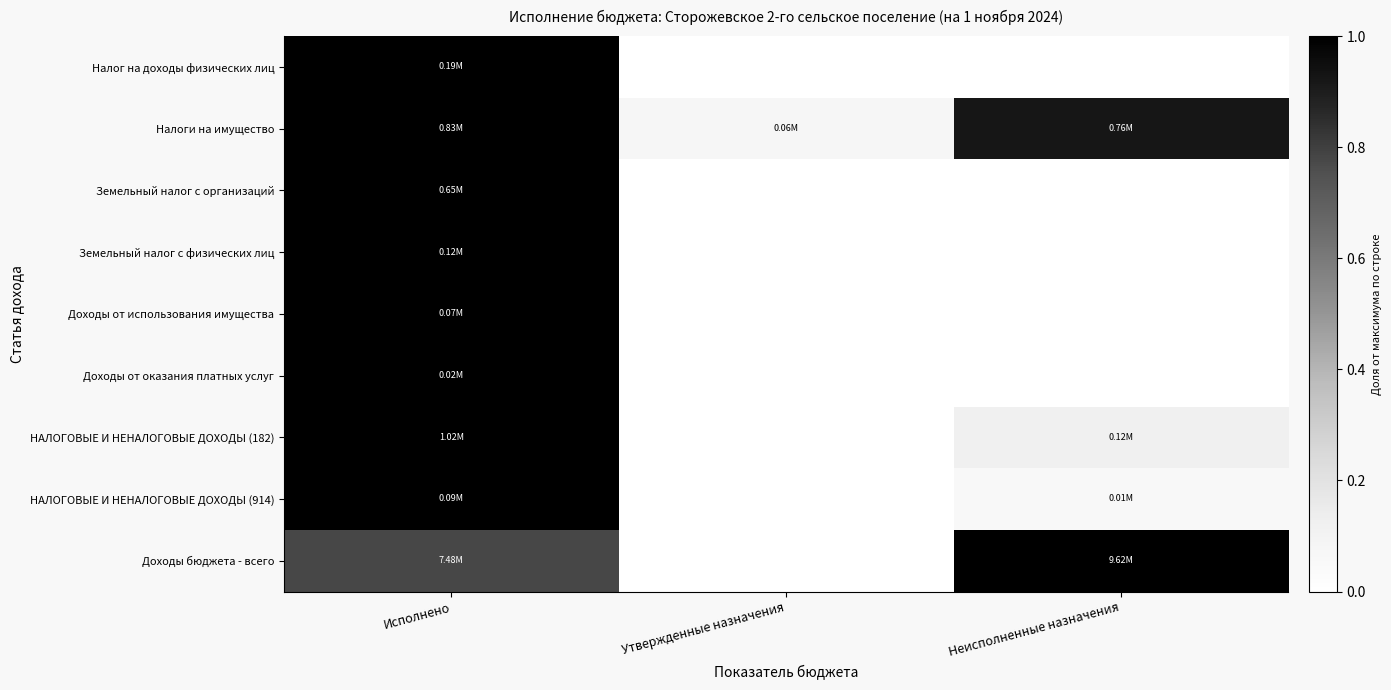

Reading left to right, transcribe all the data shown in this chart.

Налог на доходы физических лиц: Исполнено=1.0	Утвержденные назначения=0.0	Неисполненные назначения=0.0
Налоги на имущество: Исполнено=1.0	Утвержденные назначения=0.1	Неисполненные назначения=0.9
Земельный налог с организаций: Исполнено=1.0	Утвержденные назначения=0.0	Неисполненные назначения=0.0
Земельный налог с физических лиц: Исполнено=1.0	Утвержденные назначения=0.0	Неисполненные назначения=0.0
Доходы от использования имущества: Исполнено=1.0	Утвержденные назначения=0.0	Неисполненные назначения=0.0
Доходы от оказания платных услуг: Исполнено=1.0	Утвержденные назначения=0.0	Неисполненные назначения=0.0
НАЛОГОВЫЕ И НЕНАЛОГОВЫЕ ДОХОДЫ (182): Исполнено=1.0	Утвержденные назначения=0.0	Неисполненные назначения=0.1
НАЛОГОВЫЕ И НЕНАЛОГОВЫЕ ДОХОДЫ (914): Исполнено=1.0	Утвержденные назначения=0.0	Неисполненные назначения=0.1
Доходы бюджета - всего: Исполнено=0.8	Утвержденные назначения=0.0	Неисполненные назначения=1.0